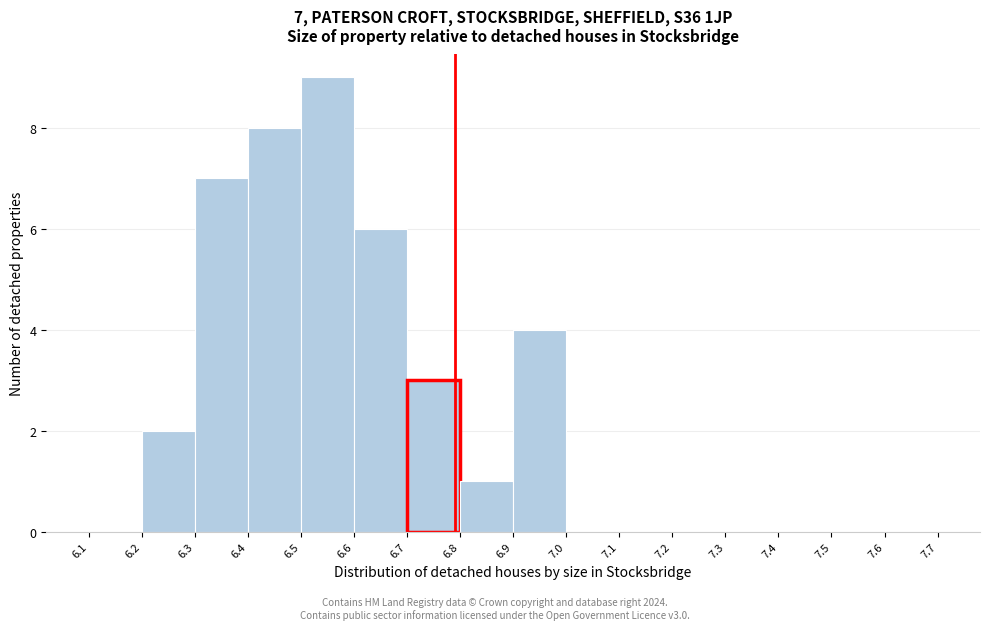

Which range on the x-axis has the tallest bar?

6.5 to 6.6